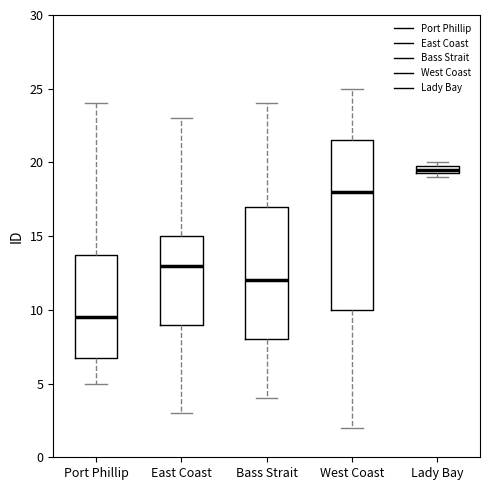

Where does the lower whisker of the box for West Coast end on the y-axis? The values are not printed on the chart, so give them approximately, as read against the axis.

2.0